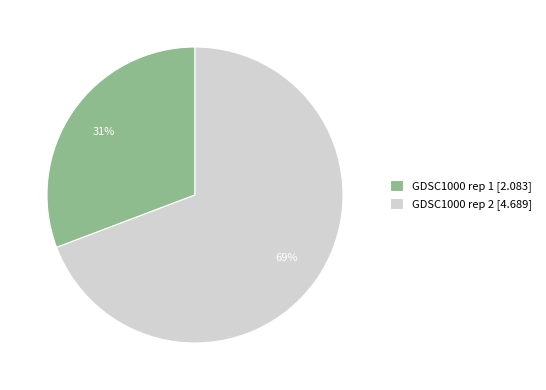

Is it true that GDSC1000 rep 1 is 31% of the pie?

True